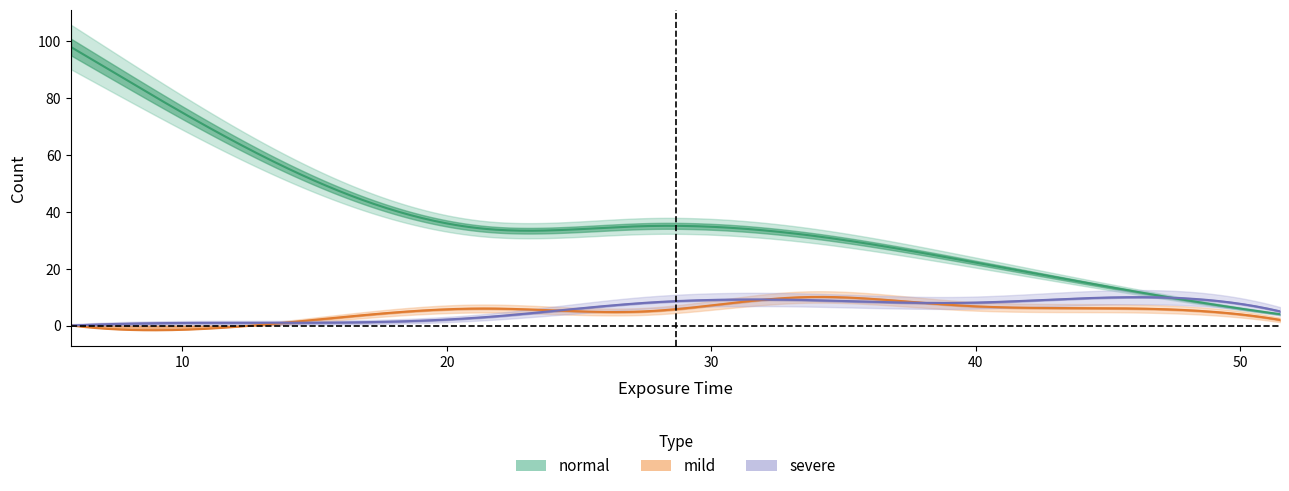

Which category has the highest value across all series?

5.8